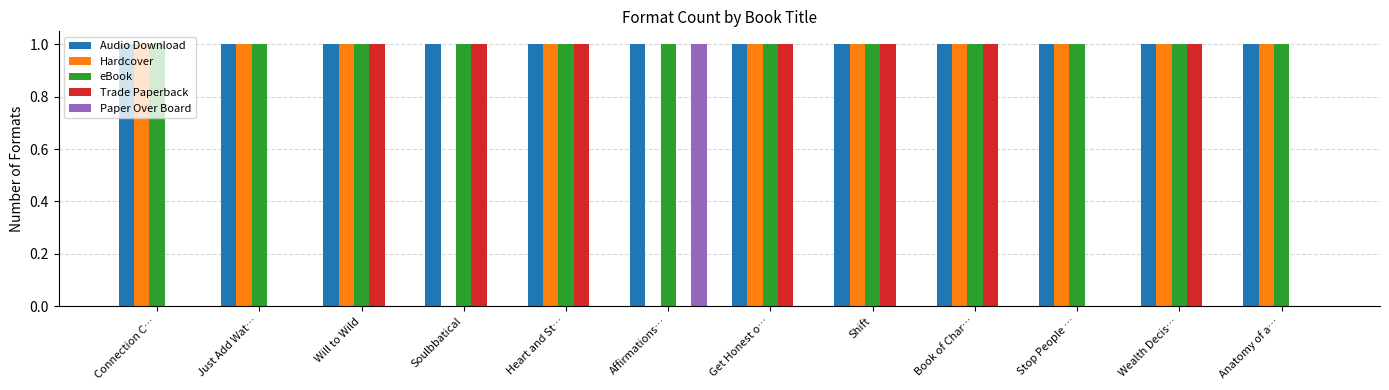

Which category has the highest value in the Paper Over Board series?

Affirmations…